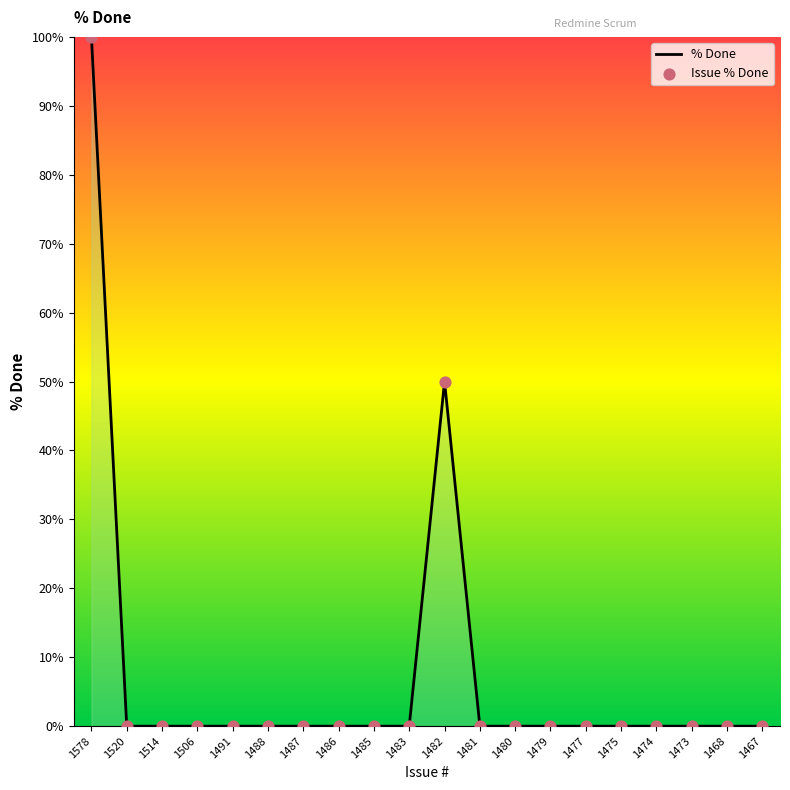

What is the change in value from 1578 to 1477?

-100